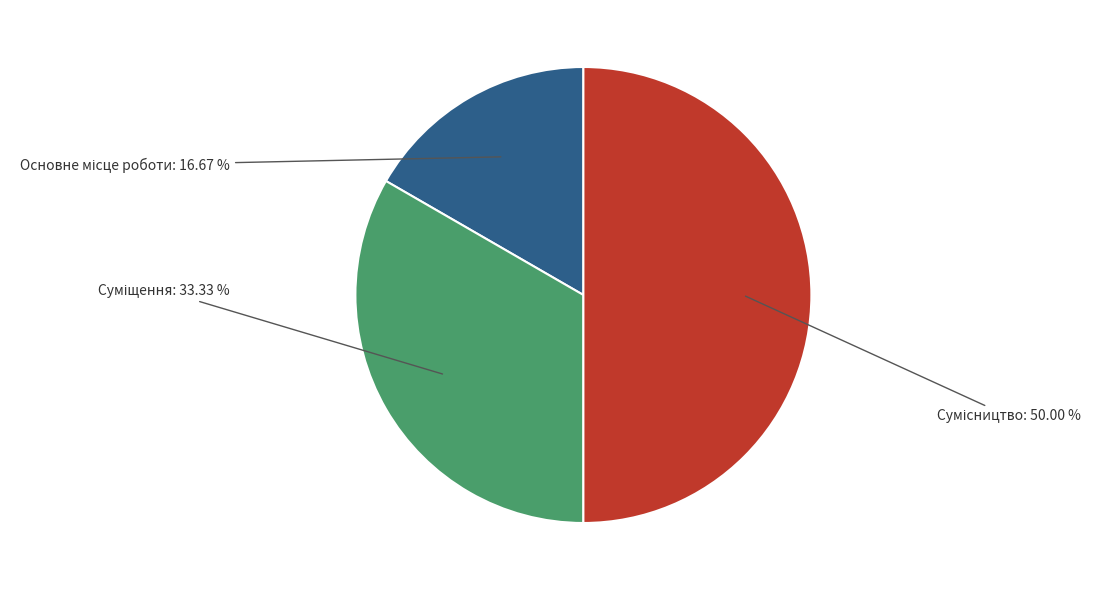

How many slices are in this pie chart?

3